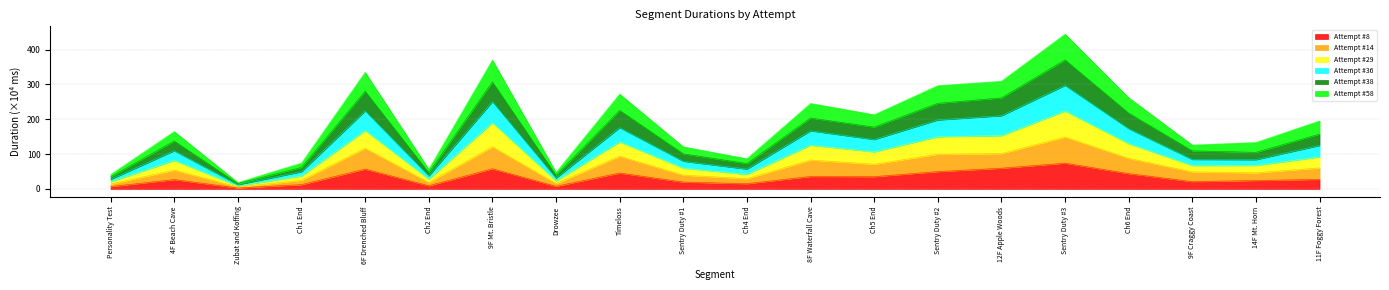

What is the label of the 2nd point from the right?

14F Mt. Horn